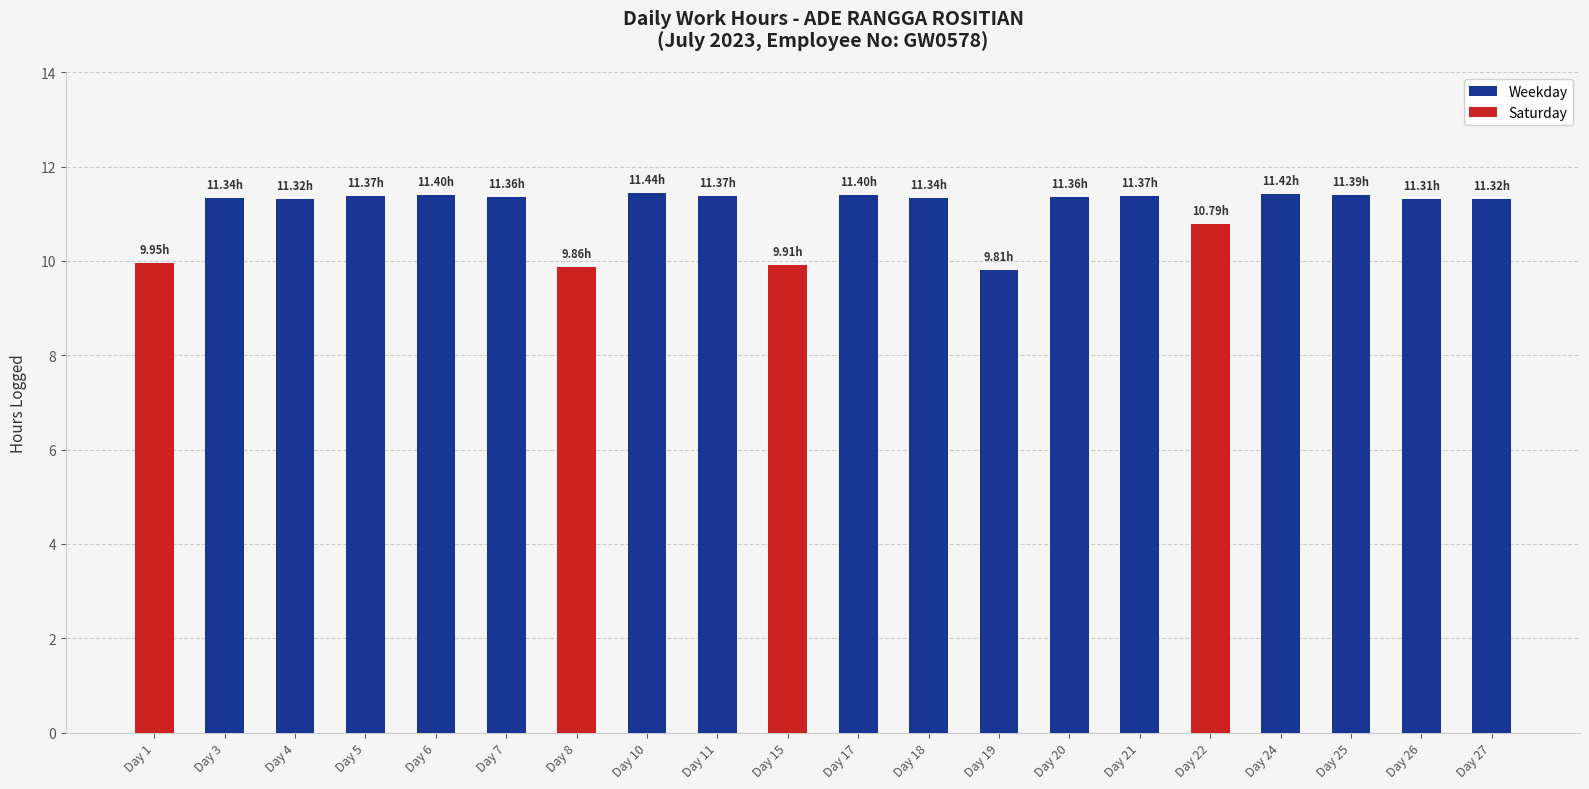

True or false: the data shows 11.3 at Day 27.

True